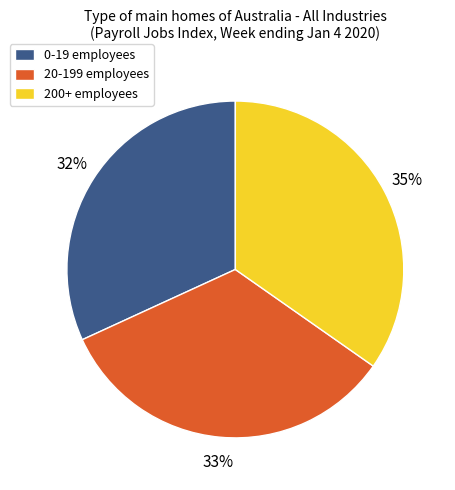

Does 200+ employees represent more than half of the total?

No